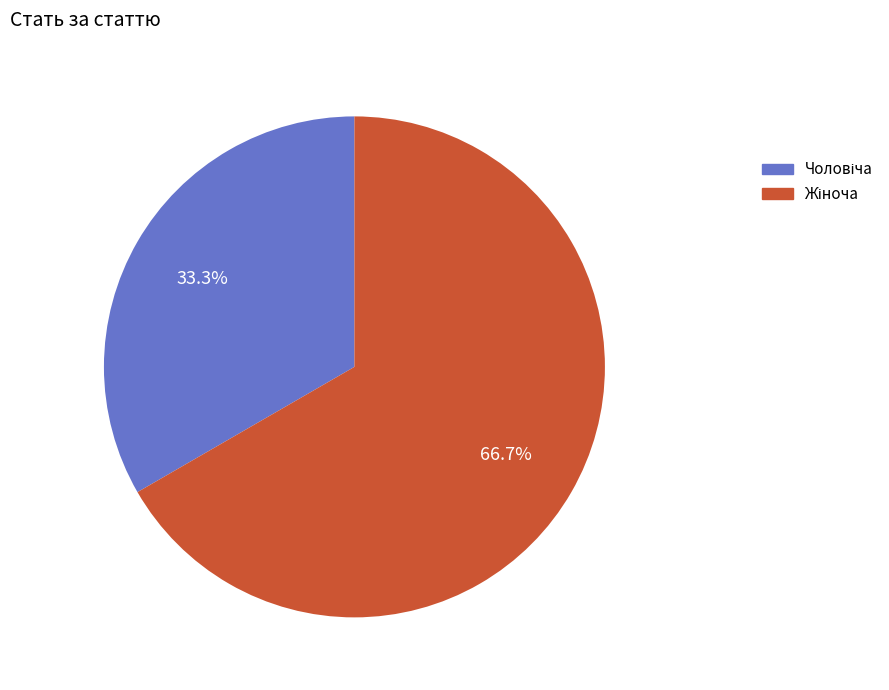

To the nearest percent, what is the difference between the largest and smallest slice percentages?

33%